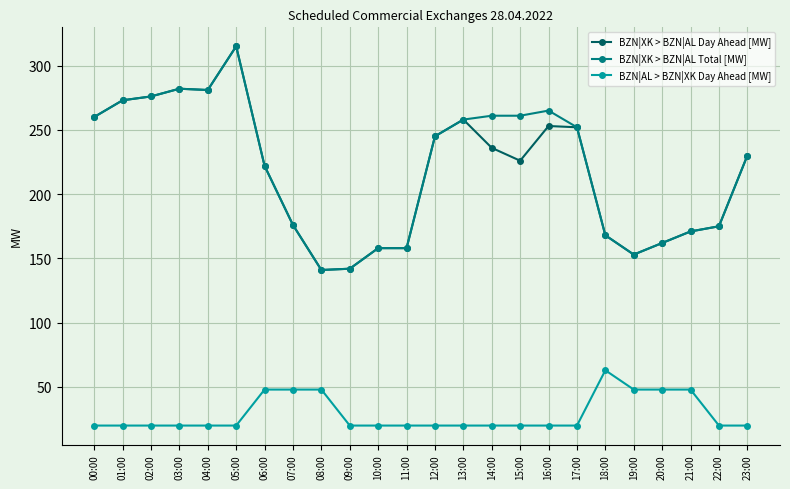

What is the maximum value shown in the chart?

315